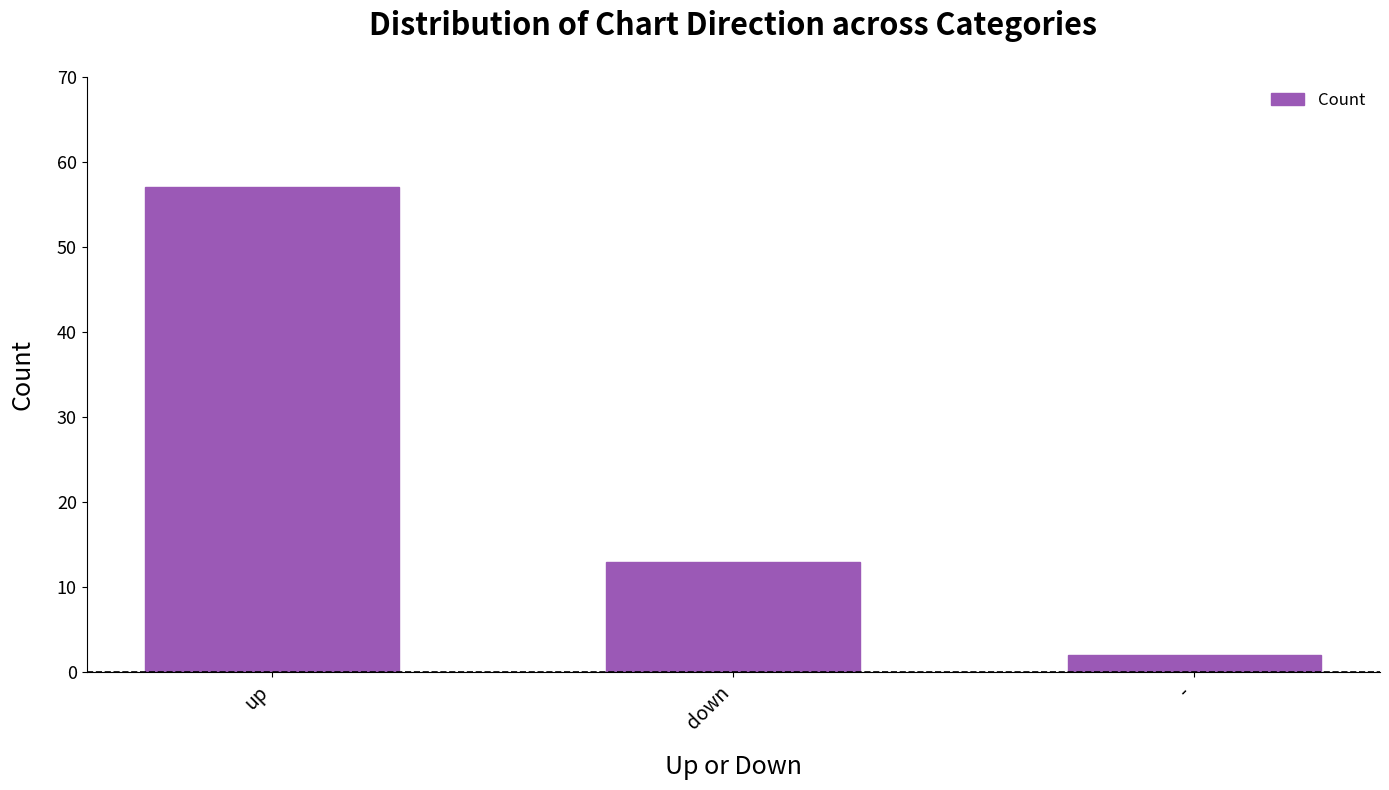

At which label does the data first exceed 13?

up